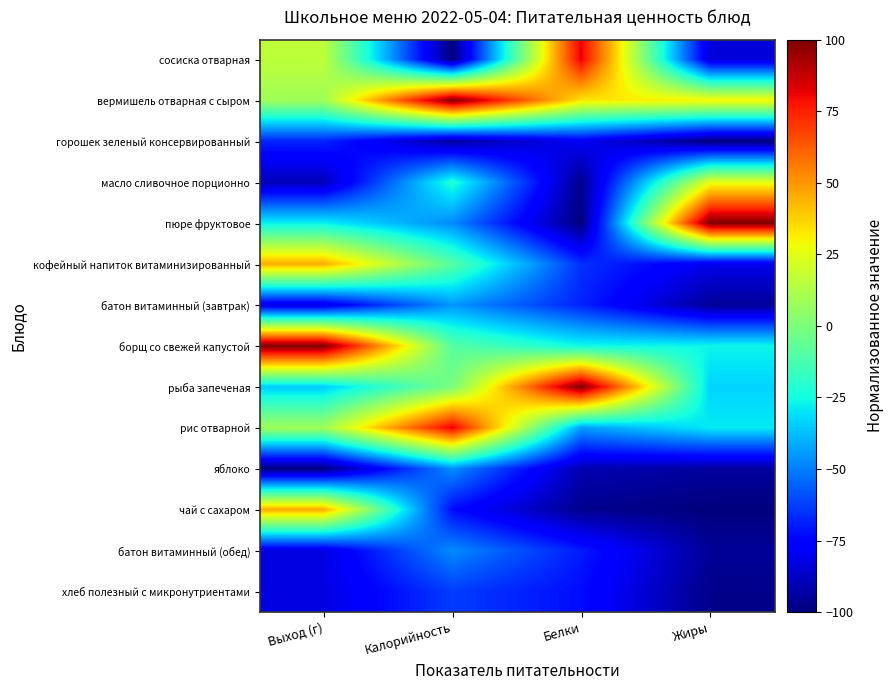

What is the total value across all series at Жиры?

-680.5